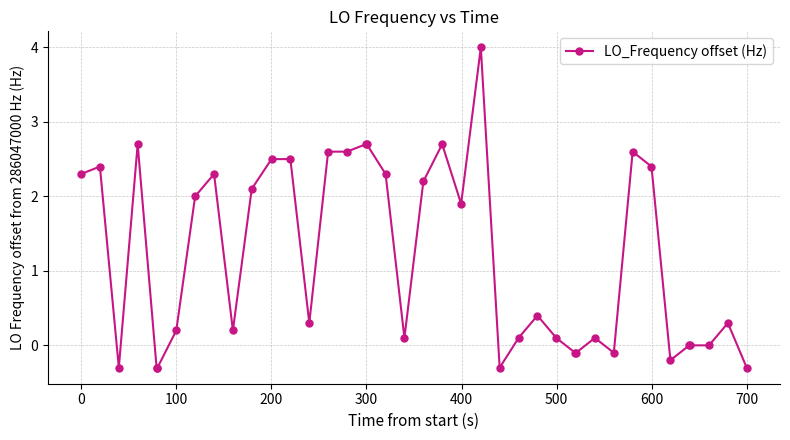

What is the value of the 30th point from the left?

-0.1